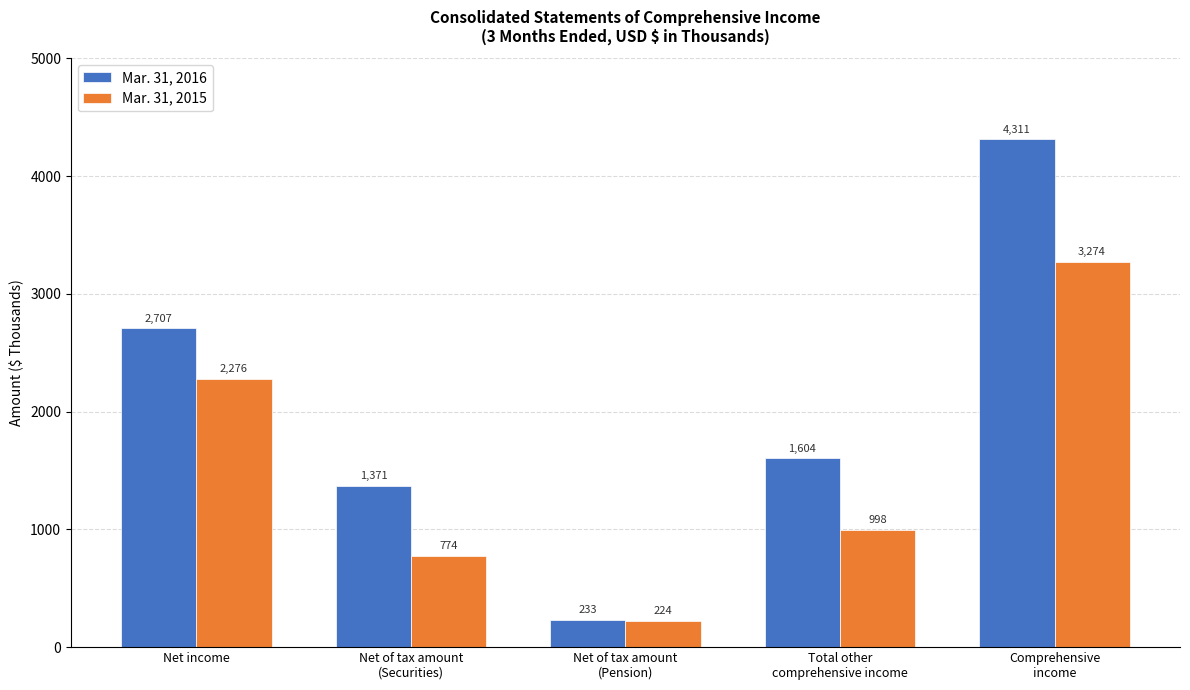

Which series changed the most between Net income and Net of tax amount
(Pension)?

Mar. 31, 2016